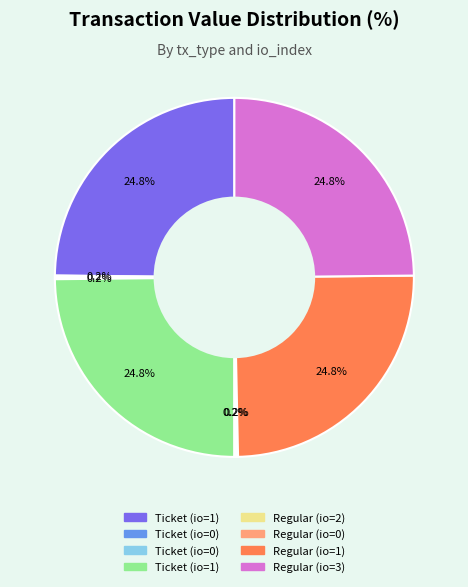

Is there any slice that represents more than half of the pie?

No